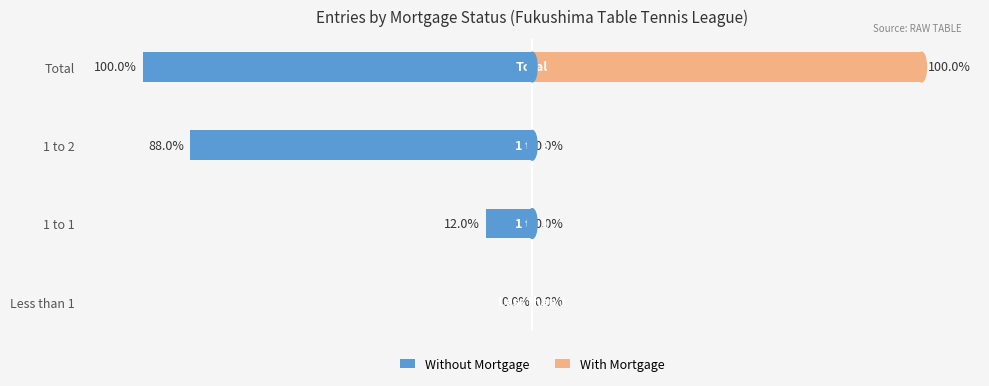

How many values in Without Mortgage are below zero?

3